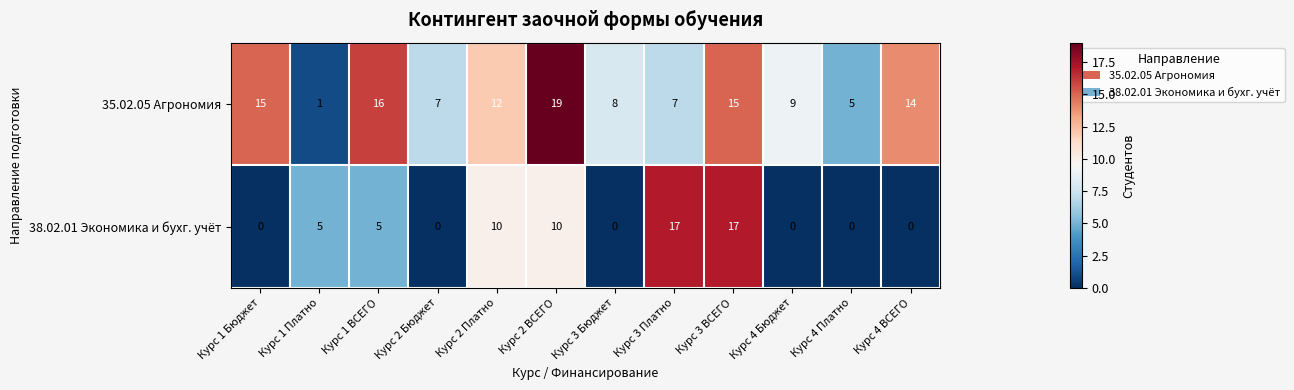

Which series changed the most between Курс 1 Бюджет and Курс 3 ВСЕГО?

38.02.01 Экономика и бухг. учёт